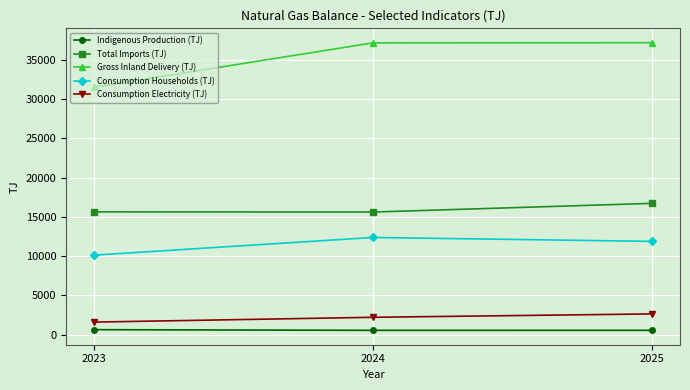

What is the value of the Gross Inland Delivery (TJ) point at the 2nd from the left?

37160